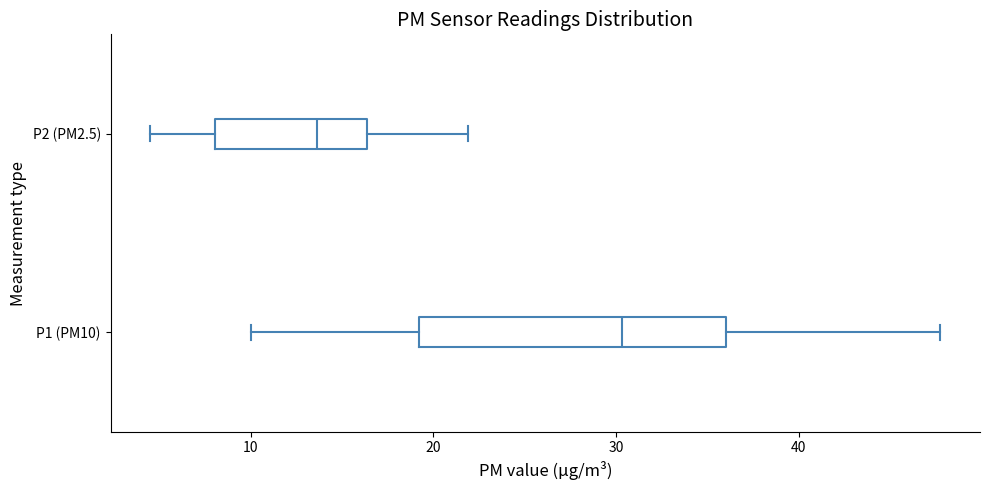

Reading bottom to top, transcribe this box plot: for each box, give where its median line is, the range the box spans, and where its two whiskers end, as read against the x-axis. The values are not printed on the chart, so give them approximately, as read against the axis.

P1 (PM10): median 30, box 19 to 36, whiskers 10 to 48
P2 (PM2.5): median 14, box 8 to 16, whiskers 5 to 22